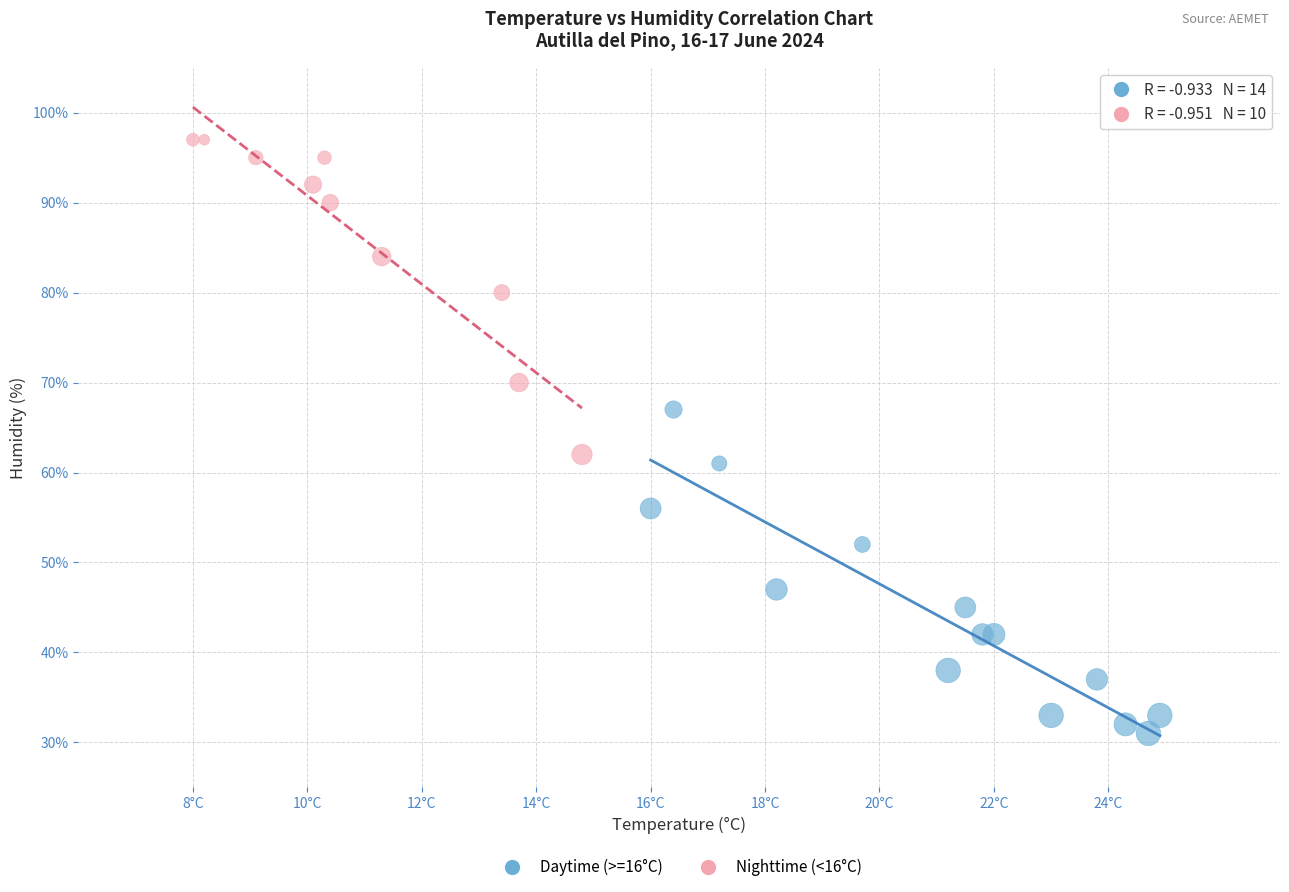

Which series contains the highest Y value?

Nighttime (<16°C)